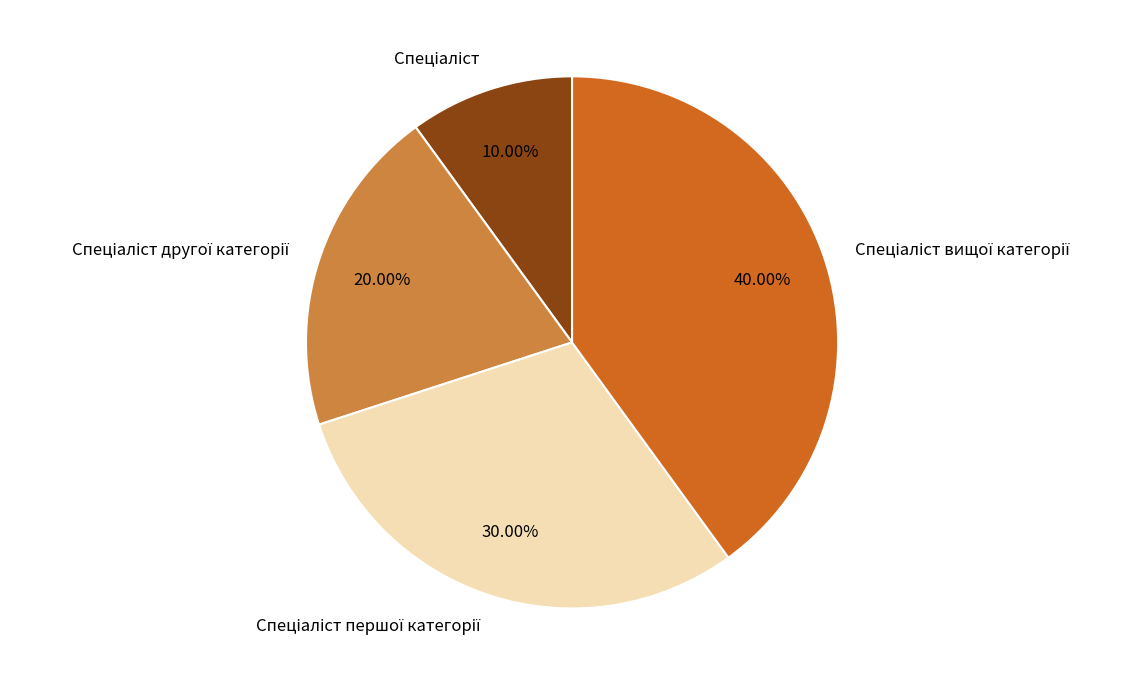

Is there any slice that represents more than half of the pie?

No